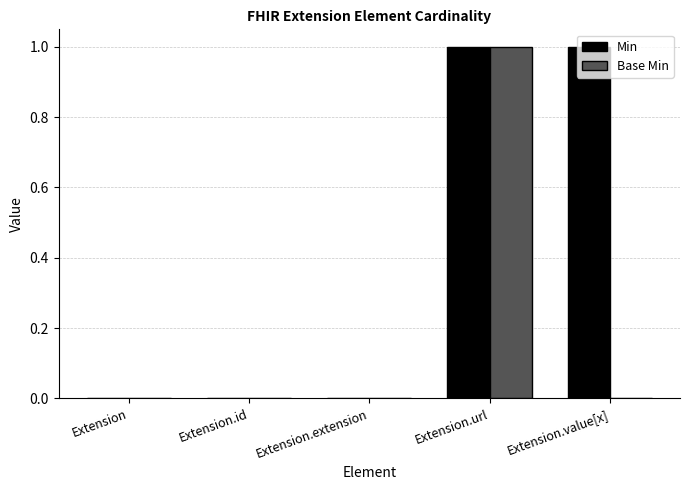

Between Extension and Extension.value[x], which series saw the biggest shift?

Min